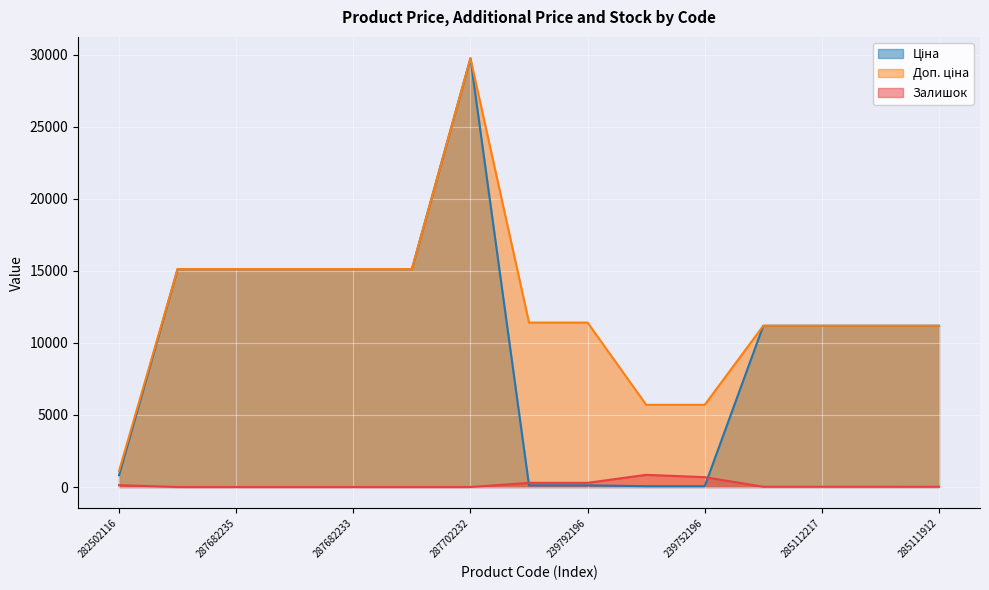

What is the difference between the Залишок values at 285112217 and 282502116?

108.0